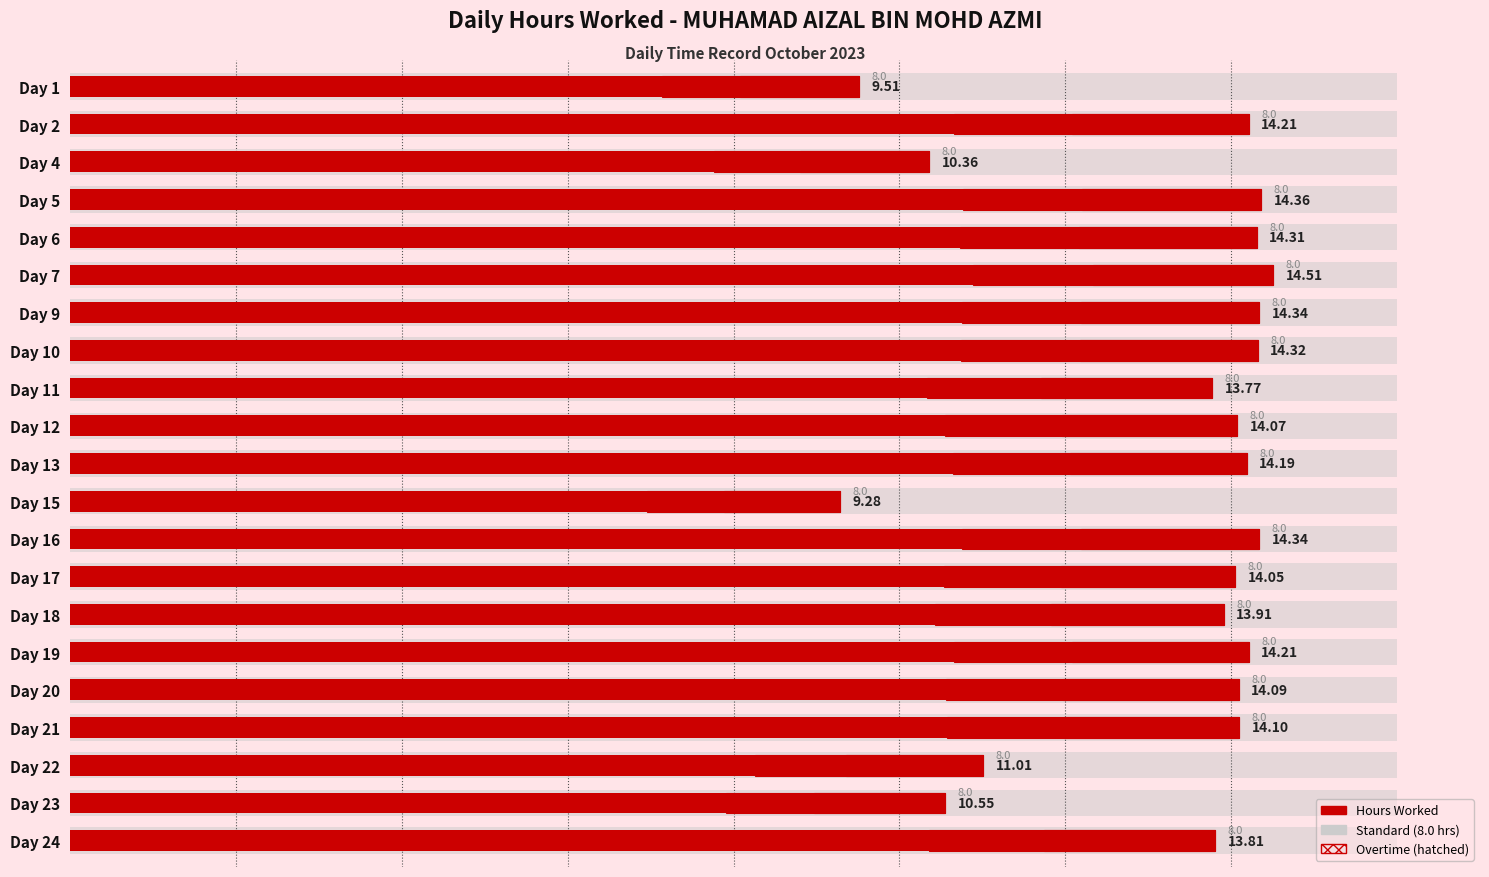

Where does the data first go above 14?

Day 2